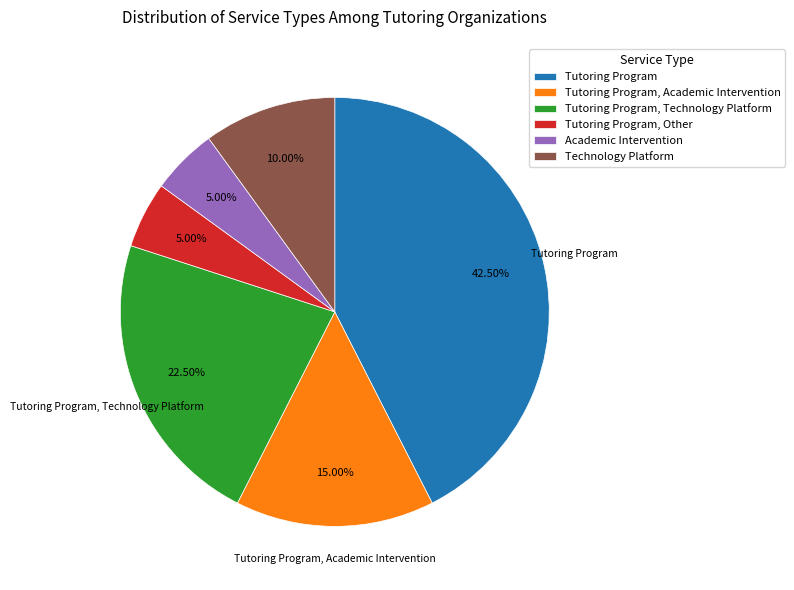

How many segments does this pie chart have?

6